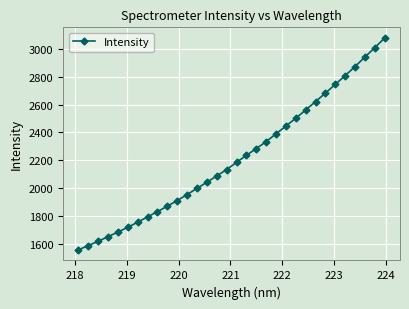

What is the value of the 29th point from the left?

2874.0